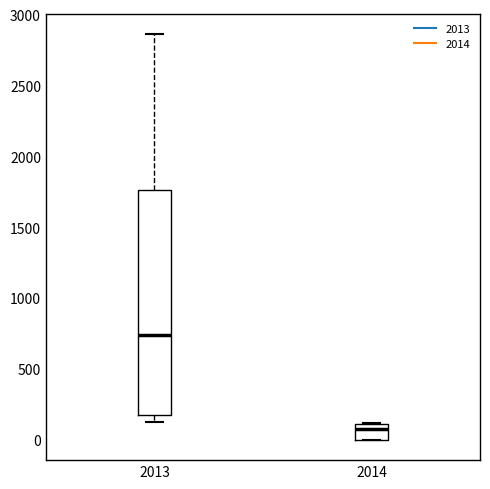

Which box is the tallest, from its lower edge to its upper edge?

2013